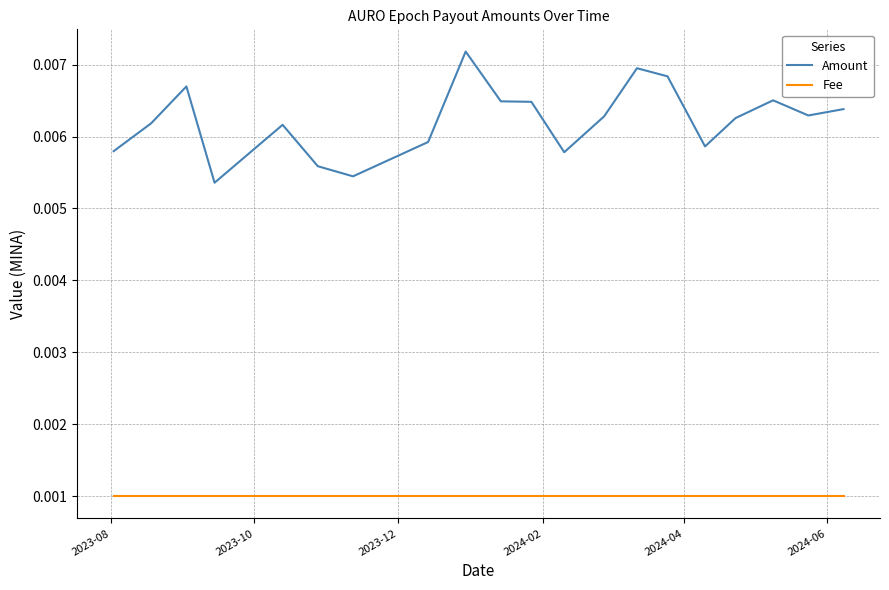

At how many categories does at least one series exceed 0?

20